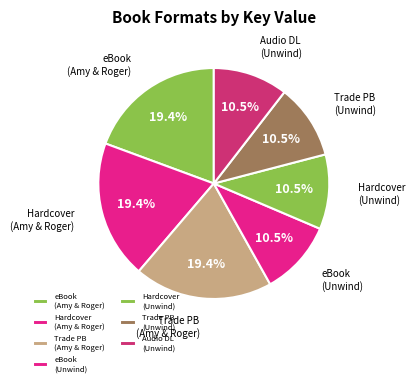

How many segments does this pie chart have?

7